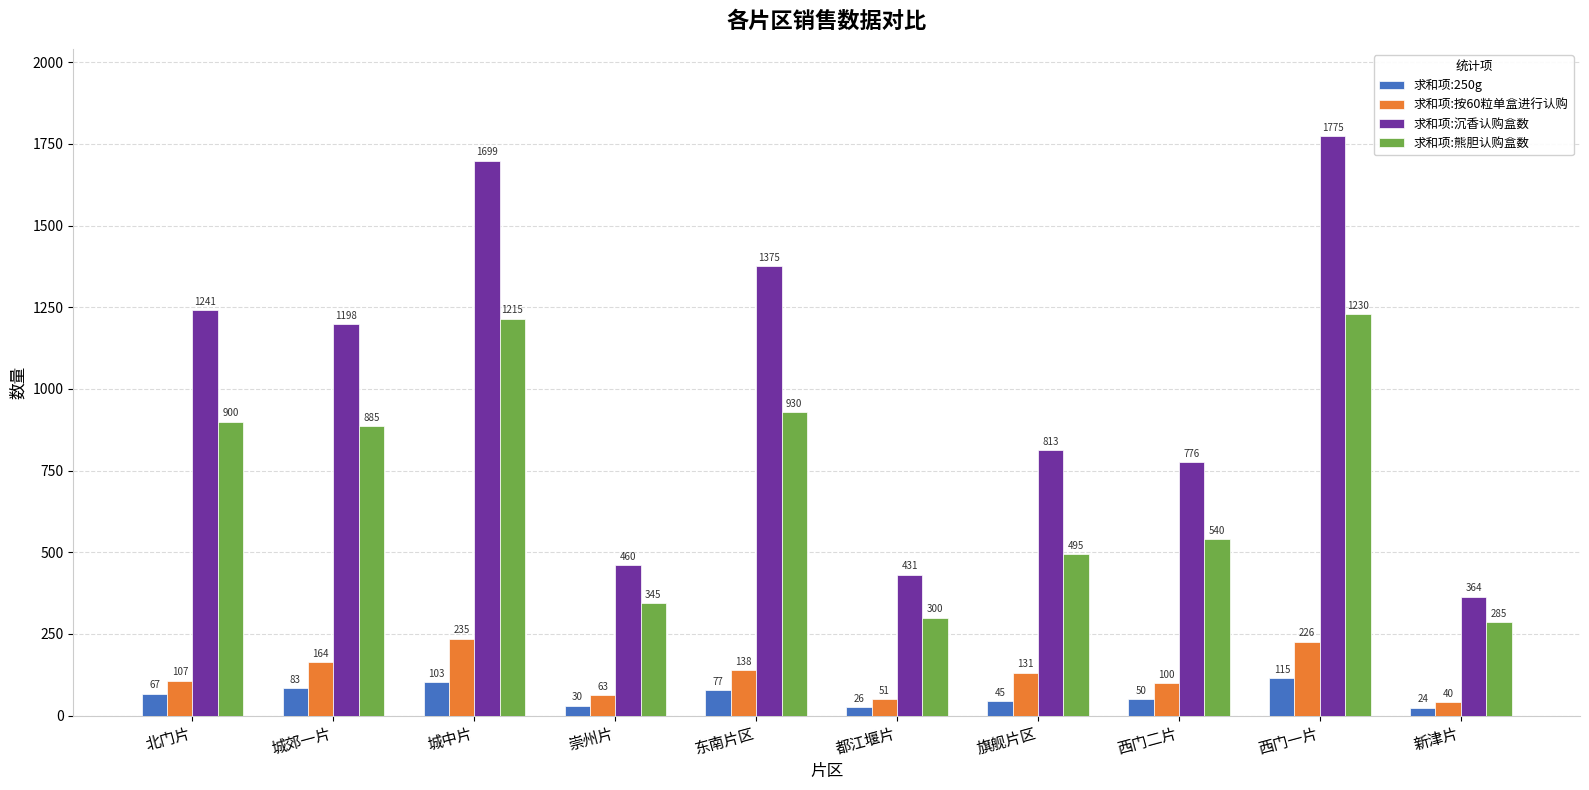

Reading left to right, list all the values displayed in this chart.

求和项:250g: 北门片=67	城郊一片=83	城中片=103	崇州片=30	东南片区=77	都江堰片=26	旗舰片区=45	西门二片=50	西门一片=115	新津片=24
求和项:按60粒单盒进行认购: 北门片=107	城郊一片=164	城中片=235	崇州片=63	东南片区=138	都江堰片=51	旗舰片区=131	西门二片=100	西门一片=226	新津片=40
求和项:沉香认购盒数: 北门片=1241	城郊一片=1198	城中片=1699	崇州片=460	东南片区=1375	都江堰片=431	旗舰片区=813	西门二片=776	西门一片=1775	新津片=364
求和项:熊胆认购盒数: 北门片=900	城郊一片=885	城中片=1215	崇州片=345	东南片区=930	都江堰片=300	旗舰片区=495	西门二片=540	西门一片=1230	新津片=285